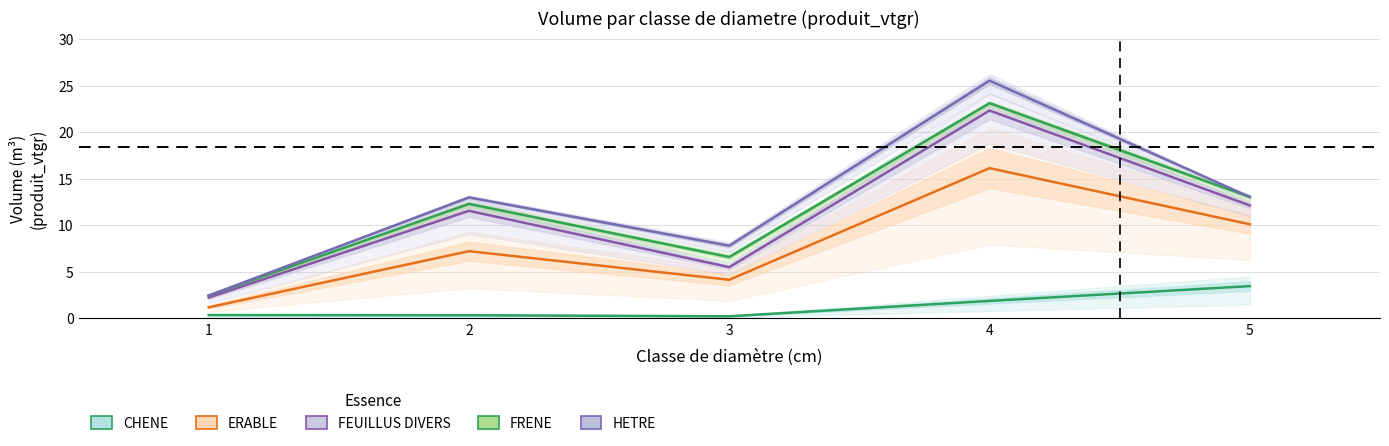

True or false: ERABLE and FEUILLUS DIVERS cross at least once.

False